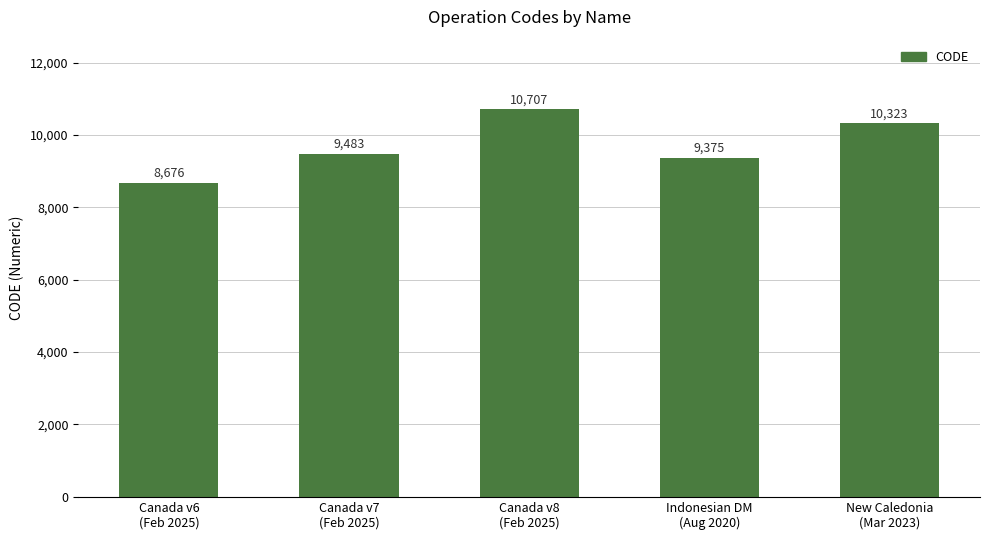

What is the value of the 4th bar from the left?

9375